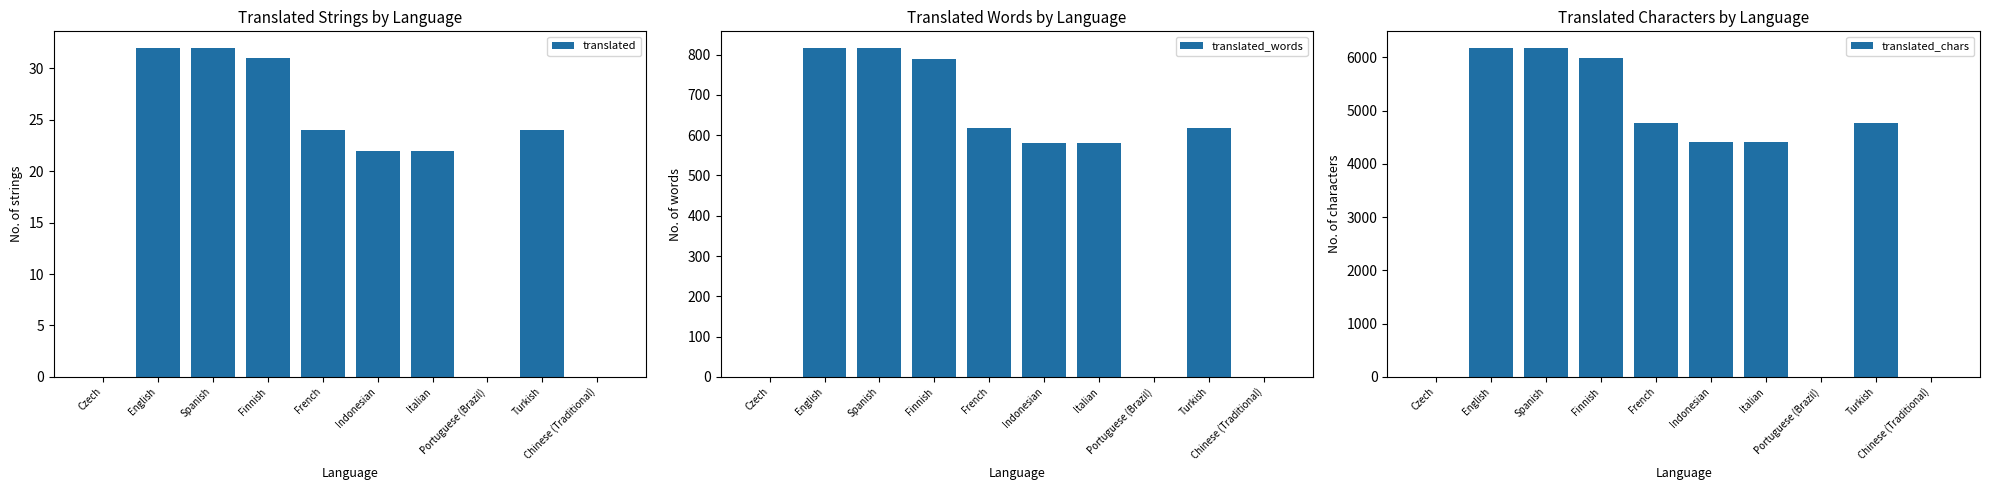

At how many categories does at least one series exceed 5206?

3